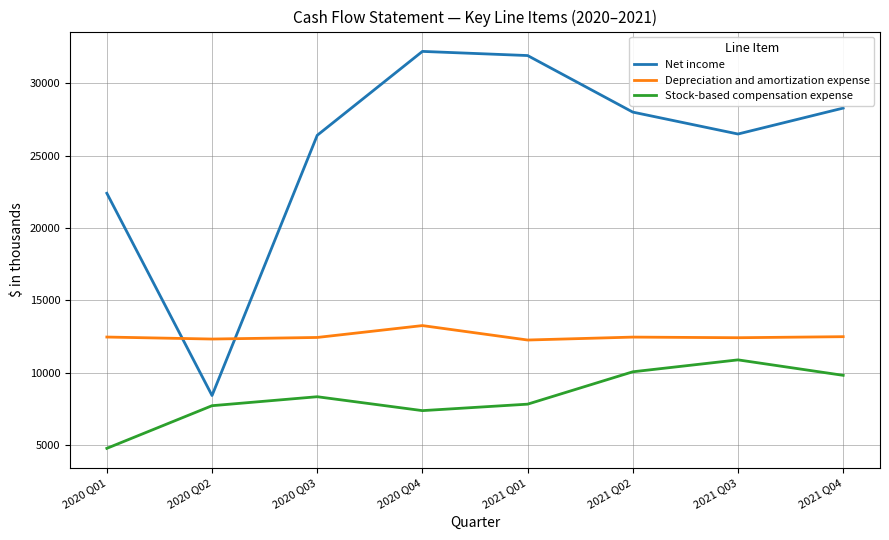

Rank the series by their maximum value, from highest to lowest.

Net income, Depreciation and amortization expense, Stock-based compensation expense